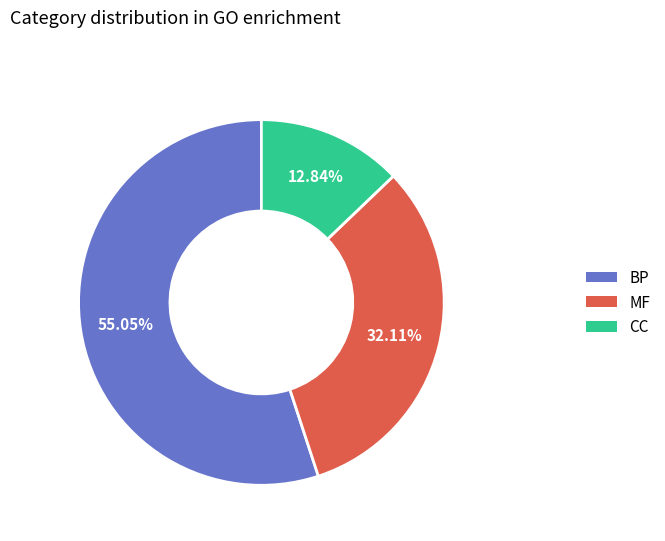

Do MF and BP together represent more than half of the pie?

Yes